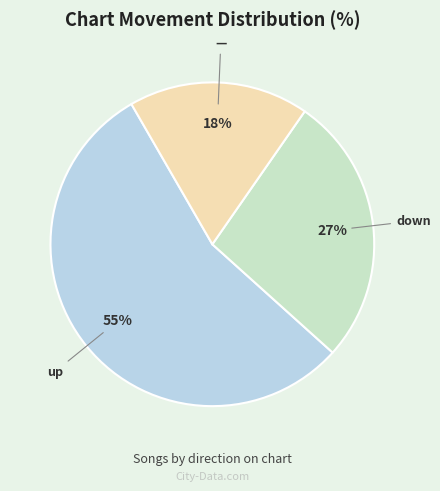

To the nearest percent, what is the difference between the largest and smallest slice percentages?

37%